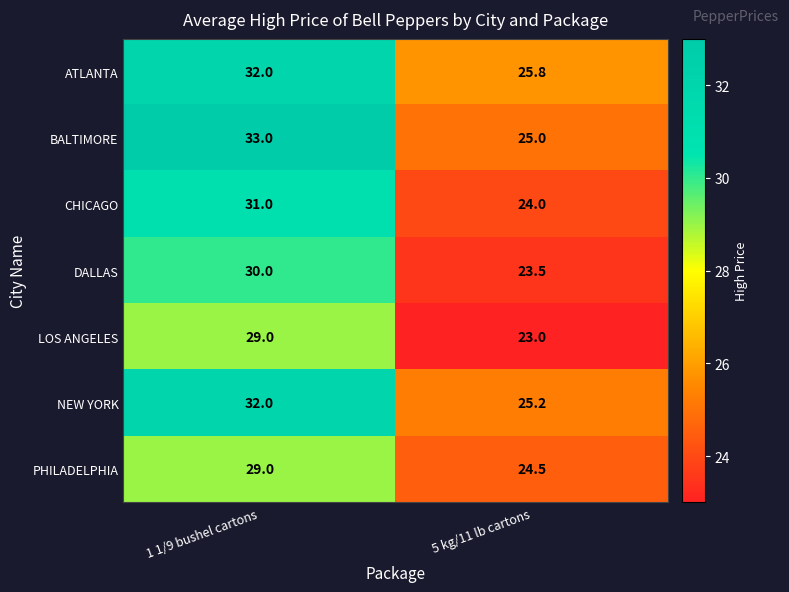

Reading left to right, transcribe all the data shown in this chart.

ATLANTA: 1 1/9 bushel cartons=32.0	5 kg/11 lb cartons=25.8
BALTIMORE: 1 1/9 bushel cartons=33.0	5 kg/11 lb cartons=25.0
CHICAGO: 1 1/9 bushel cartons=31.0	5 kg/11 lb cartons=24.0
DALLAS: 1 1/9 bushel cartons=30.0	5 kg/11 lb cartons=23.5
LOS ANGELES: 1 1/9 bushel cartons=29.0	5 kg/11 lb cartons=23.0
NEW YORK: 1 1/9 bushel cartons=32.0	5 kg/11 lb cartons=25.2
PHILADELPHIA: 1 1/9 bushel cartons=29.0	5 kg/11 lb cartons=24.5